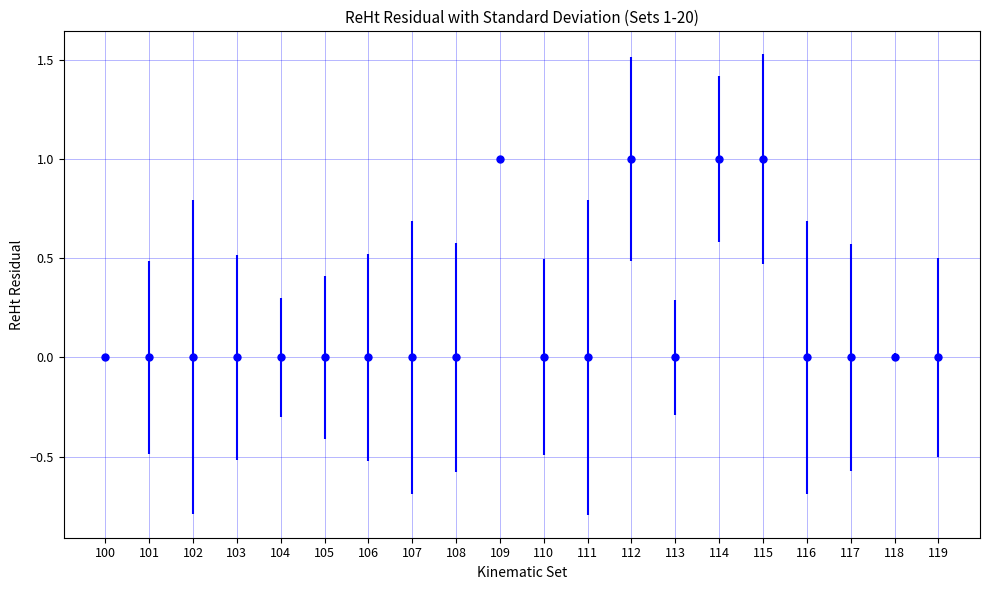

The chart shows a value of 0 at 107. True or false?

True